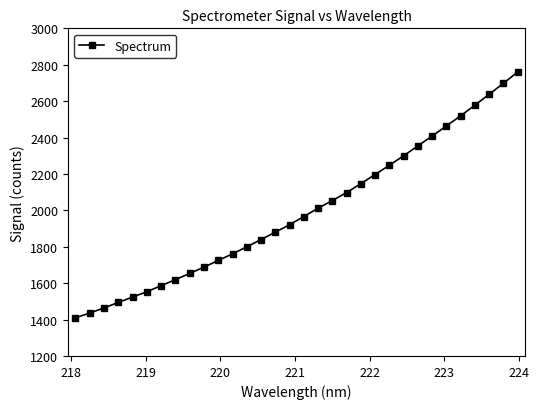

What is the average value?

1993.6